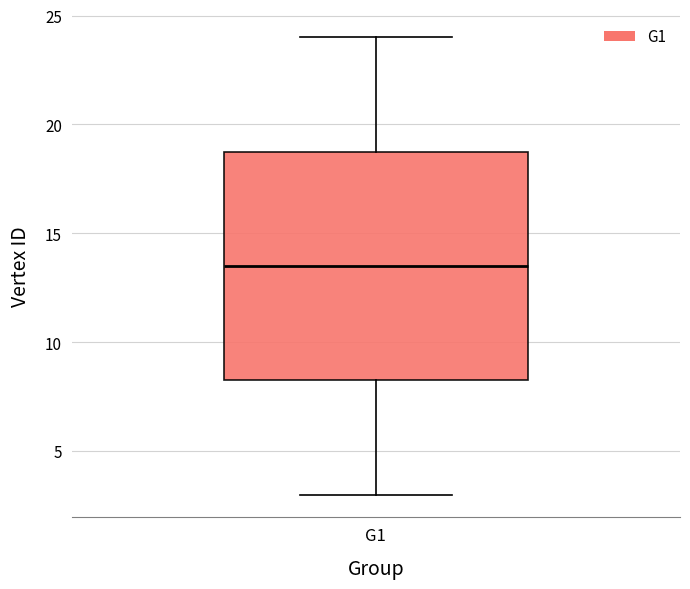

Read this box plot against the y-axis: the position of the median line, the range covered by the box, and the ends of both whiskers. The values are not printed on the chart, so give them approximately, as read against the axis.

median 13.5, box 8.5 to 19.0, whiskers 3.0 to 24.0